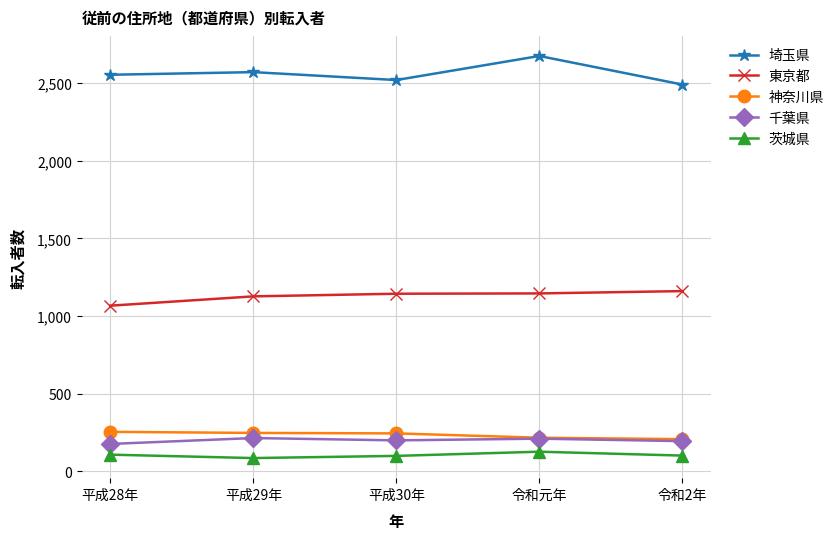

What is the label of the 4th point from the right?

平成29年